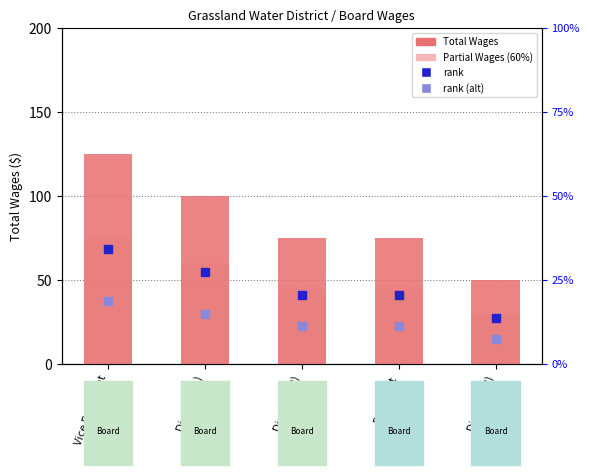

What is the smallest value displayed?

30